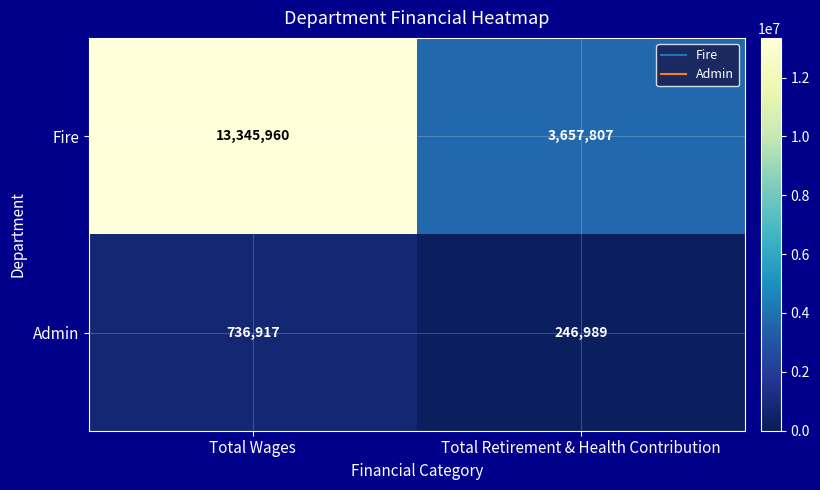

At which label is Fire closest to 8501883?

Total Retirement & Health Contribution